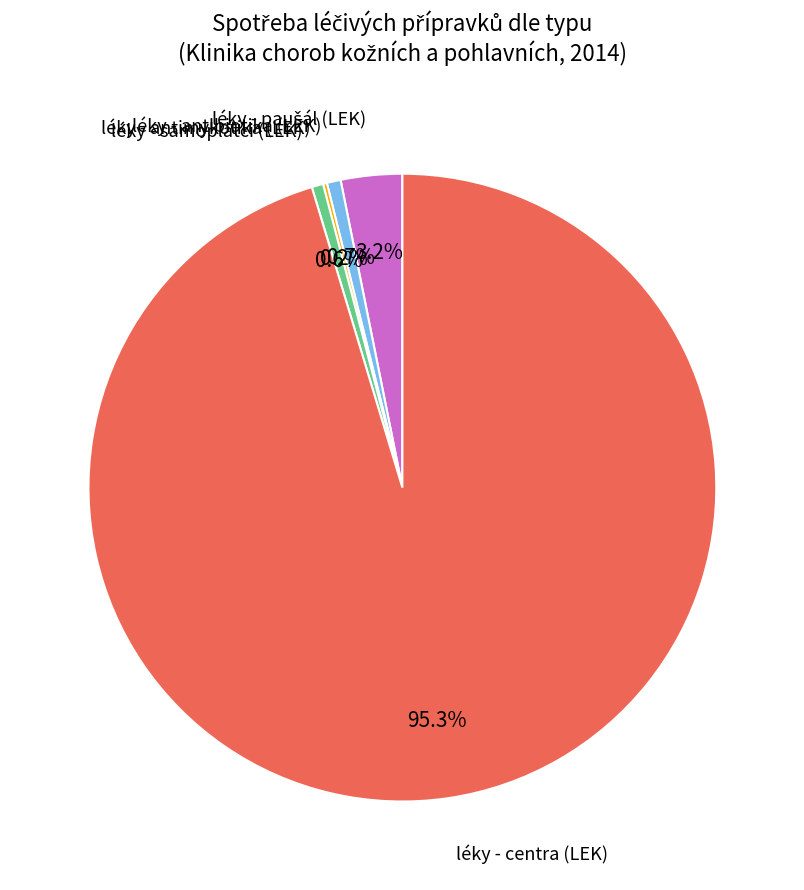

To the nearest percent, what portion does léky - samoplátci (LEK) represent?

1%